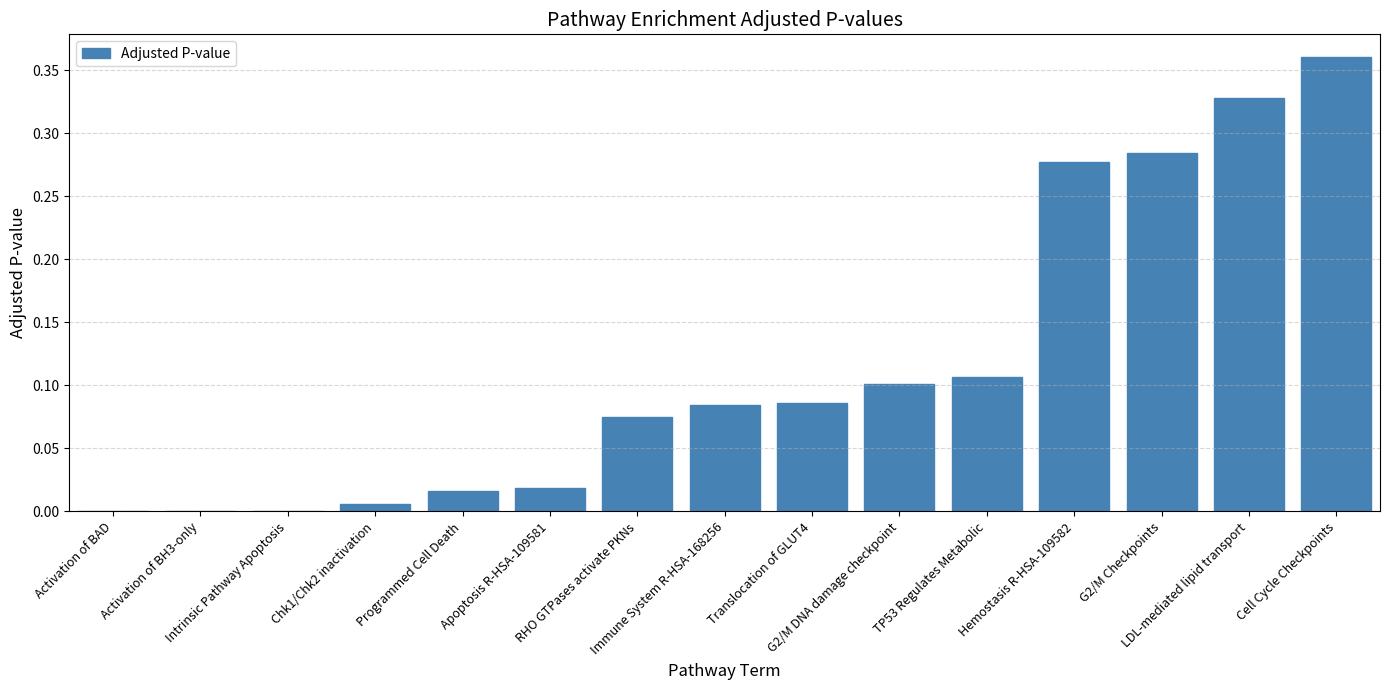

What is the sum of all values?

1.7